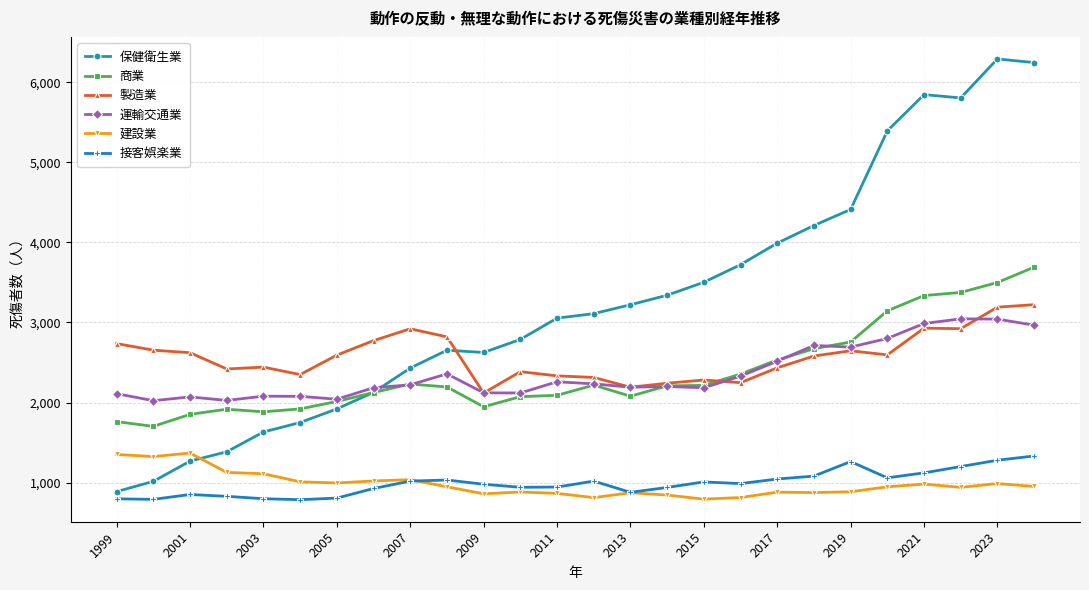

At how many categories does at least one series exceed 1279?

26